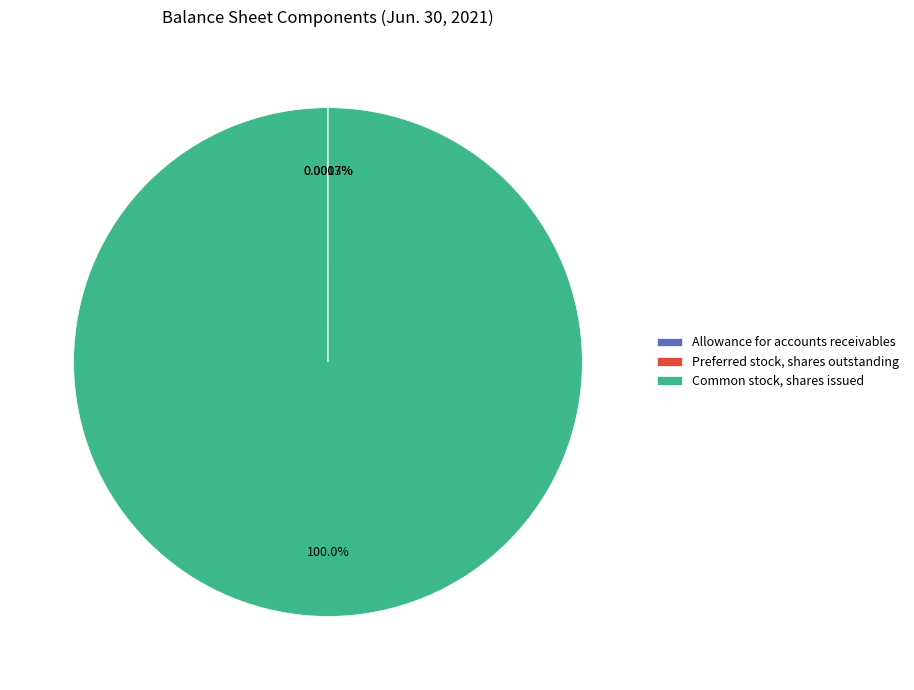

Is Common stock, shares issued the majority of the pie?

Yes